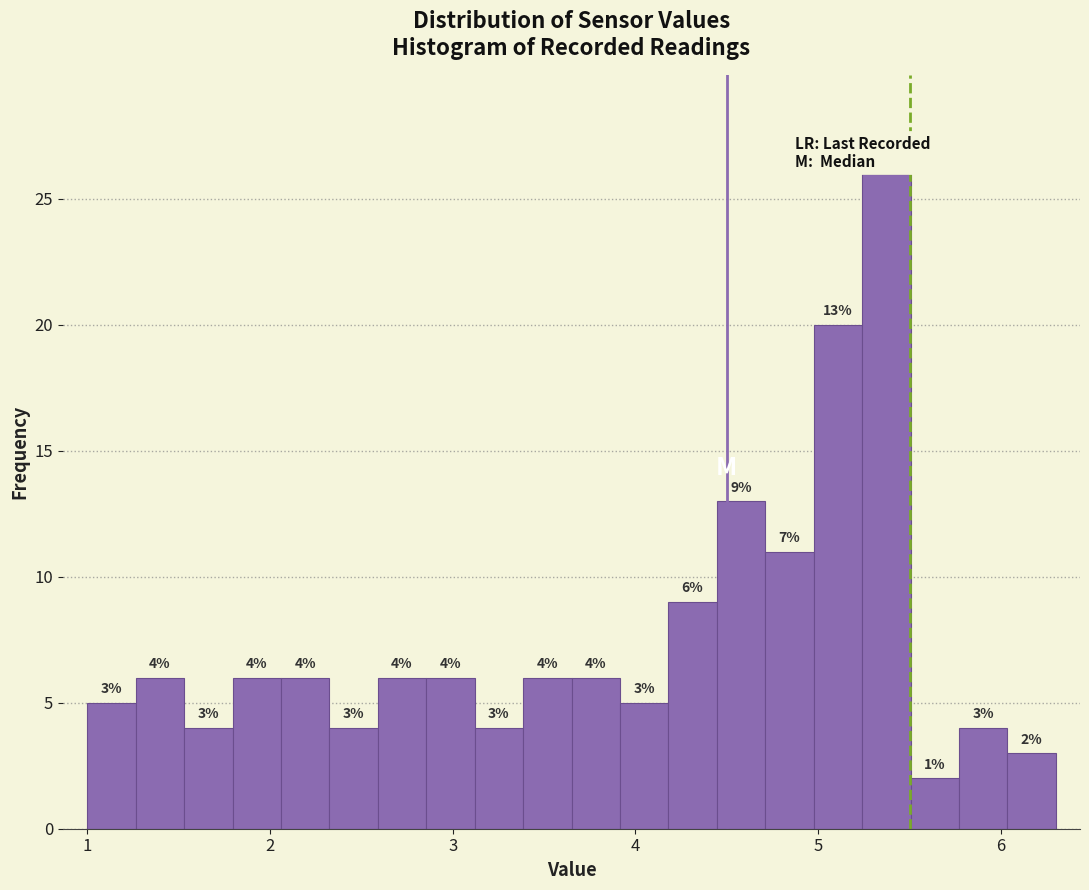

Around what value on the x-axis is the tallest bar? Give the approximate position of its centre, as read against the axis.

5.4